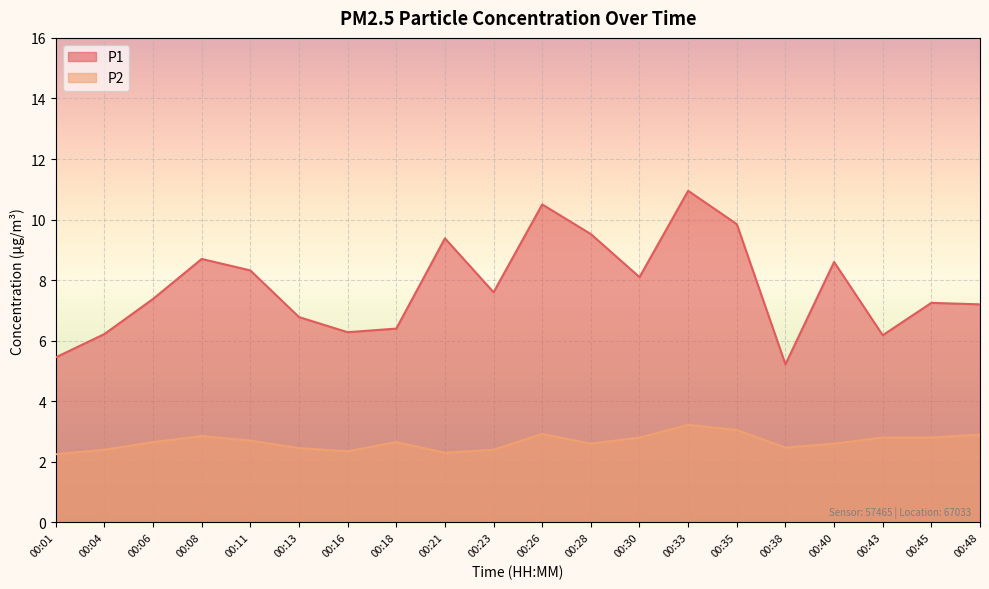

What is the total value across all series at 00:18?

9.1